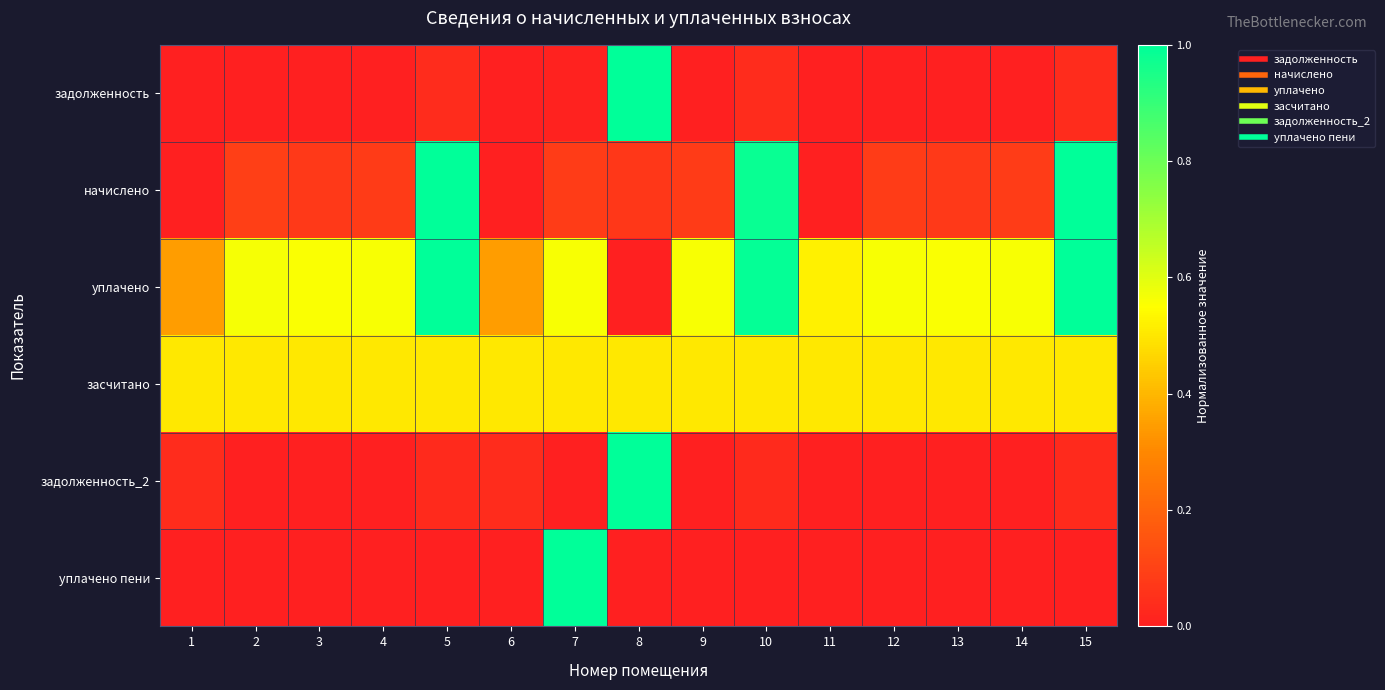

Reading left to right, extract all data points from this chart.

задолженность: 1=0.0	2=0.0	3=0.0	4=0.0	5=0.0	6=0.0	7=0.0	8=1.0	9=0.0	10=0.0	11=0.0	12=0.0	13=0.0	14=0.0	15=0.0
начислено: 1=0.0	2=0.1	3=0.1	4=0.1	5=1.0	6=0.0	7=0.1	8=0.1	9=0.1	10=1.0	11=0.0	12=0.1	13=0.1	14=0.1	15=1.0
уплачено: 1=0.3	2=0.6	3=0.6	4=0.6	5=1.0	6=0.3	7=0.6	8=0.0	9=0.6	10=1.0	11=0.5	12=0.6	13=0.6	14=0.6	15=1.0
засчитано: 1=0.5	2=0.5	3=0.5	4=0.5	5=0.5	6=0.5	7=0.5	8=0.5	9=0.5	10=0.5	11=0.5	12=0.5	13=0.5	14=0.5	15=0.5
задолженность_2: 1=0.0	2=0.0	3=0.0	4=0.0	5=0.0	6=0.0	7=0.0	8=1.0	9=0.0	10=0.0	11=0.0	12=0.0	13=0.0	14=0.0	15=0.0
уплачено пени: 1=0.0	2=0.0	3=0.0	4=0.0	5=0.0	6=0.0	7=1.0	8=0.0	9=0.0	10=0.0	11=0.0	12=0.0	13=0.0	14=0.0	15=0.0